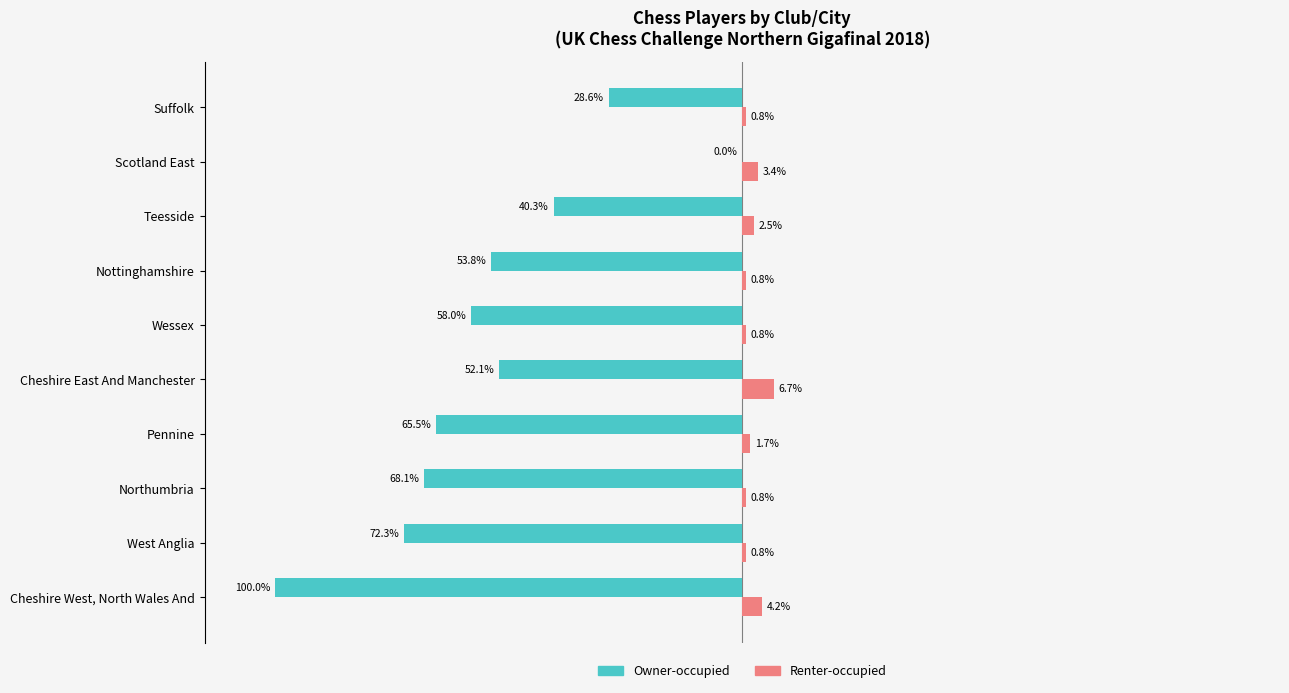

At which label is Owner-occupied closest to -50?

Cheshire East And Manchester